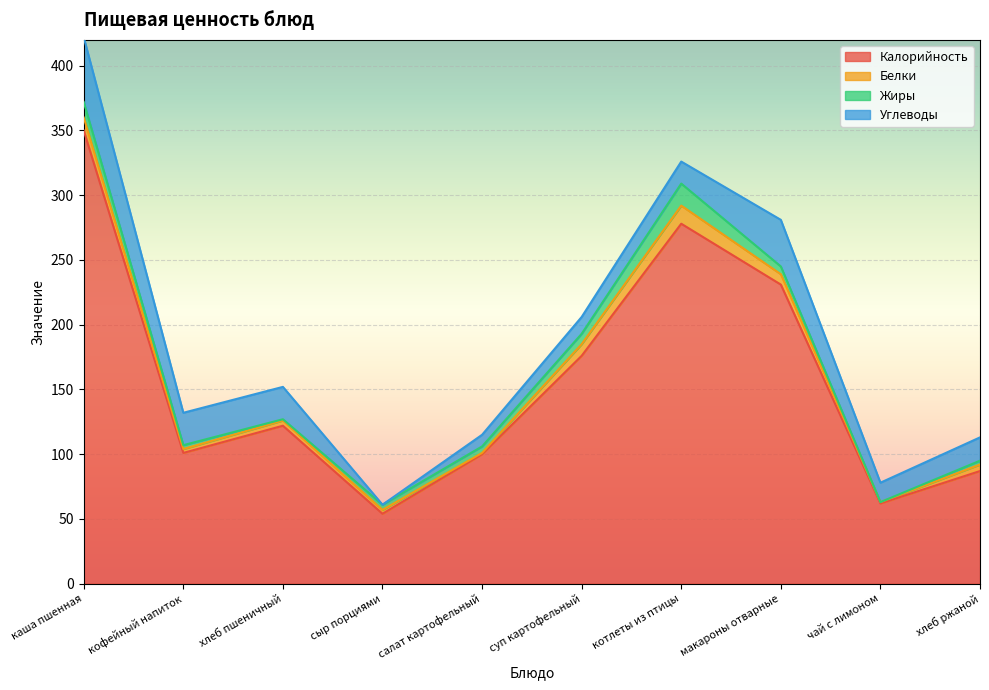

True or false: Белки and Калорийность cross at least once.

False